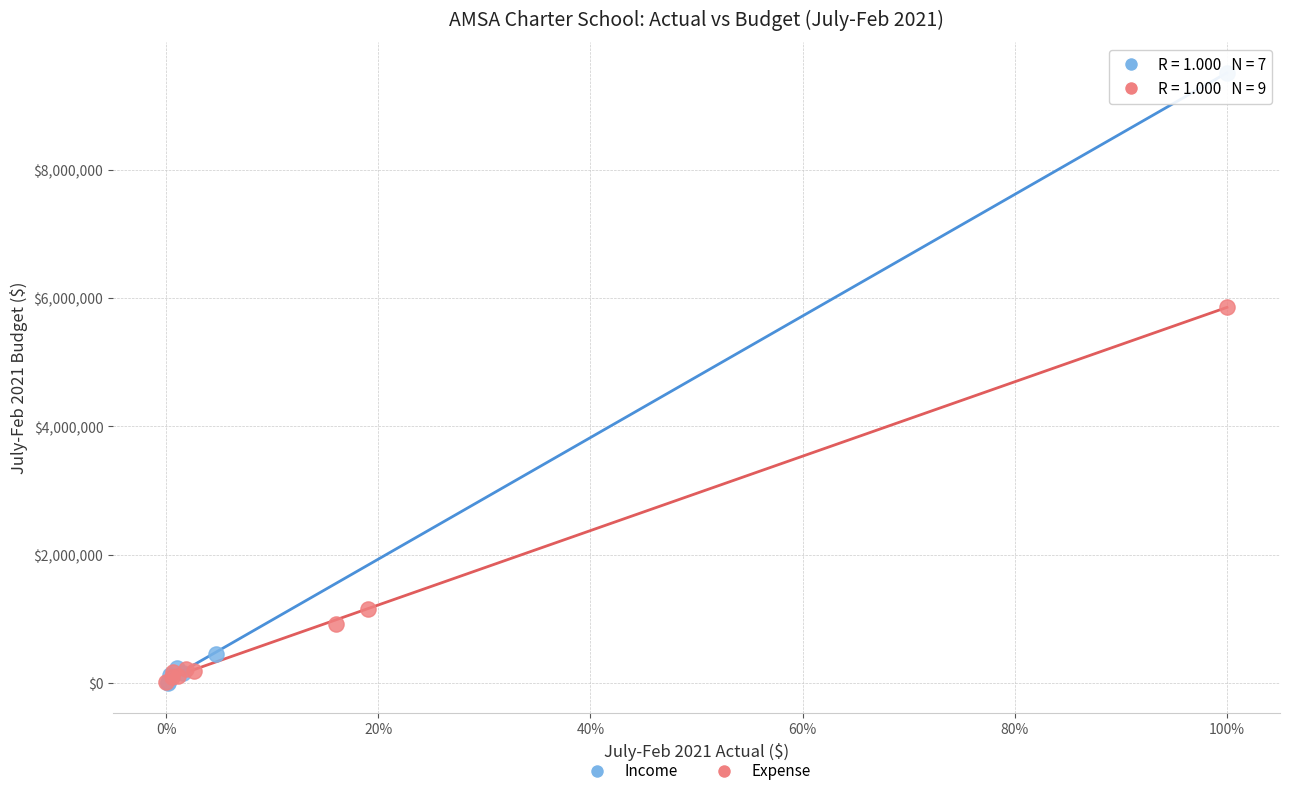

Which series has the widest spread of Y values?

Income